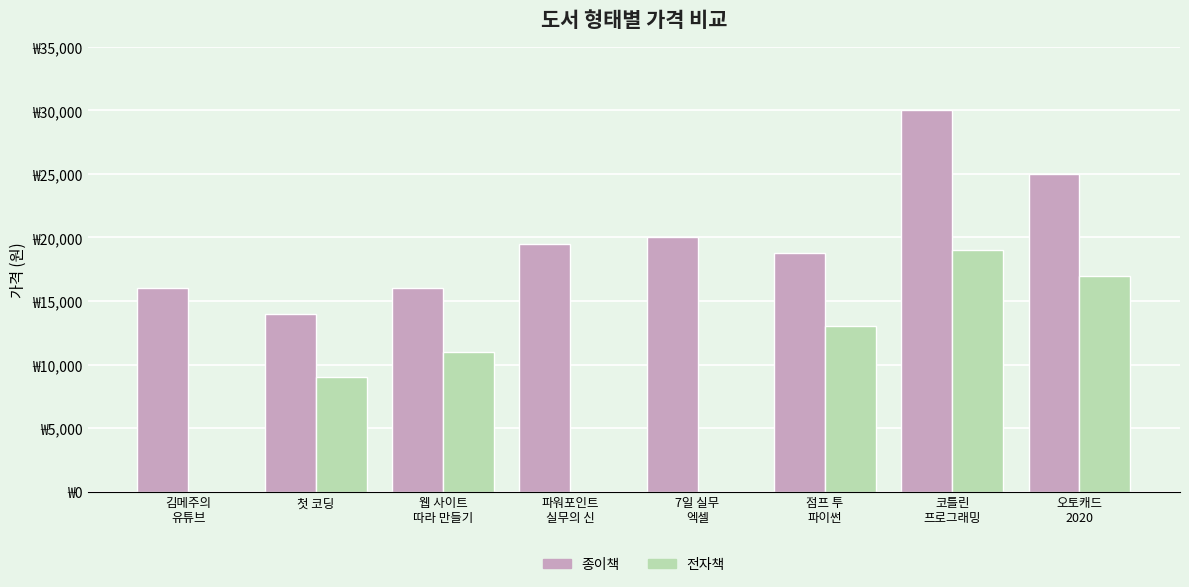

Does the chart contain stacked bars?

No